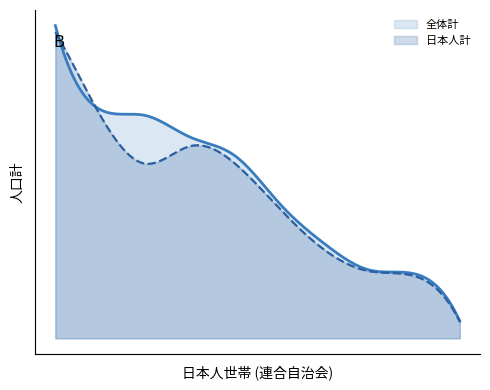

Does the chart display data point markers on the line(s)?

No